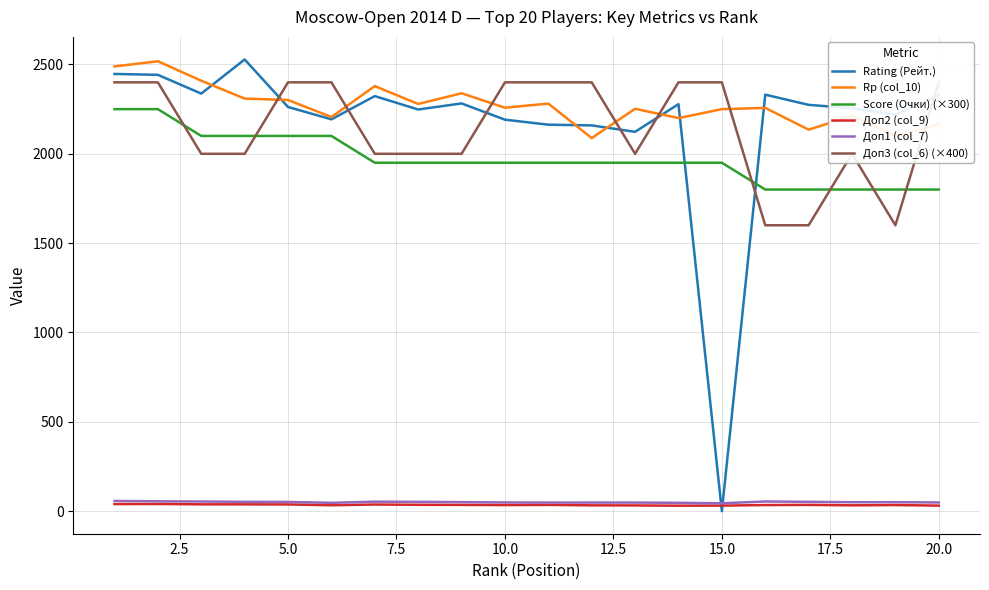

True or false: Доп2 (col_9) and Rp (col_10) intersect in this chart.

False